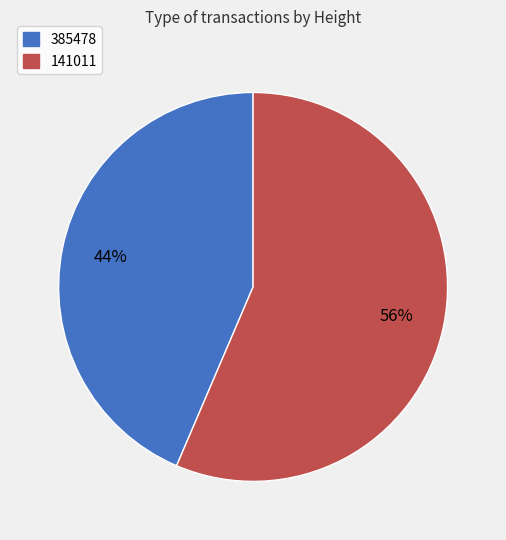

What is the smallest slice in the pie chart?

385478